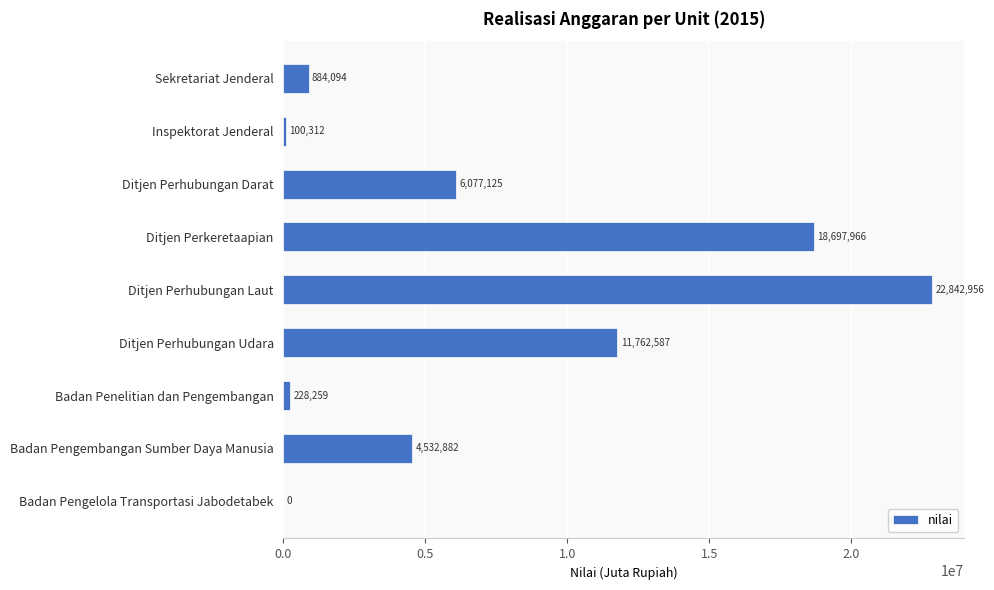

What is the sum of all values?

65126181